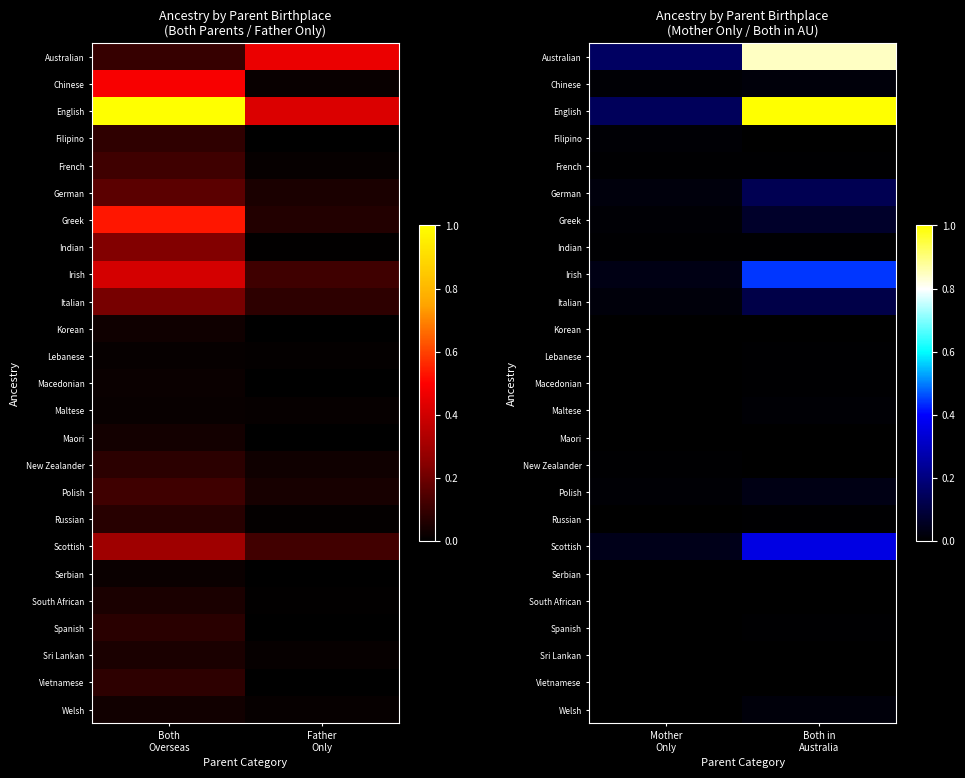

Between Both
Overseas and Father
Only, which is larger?

Father
Only